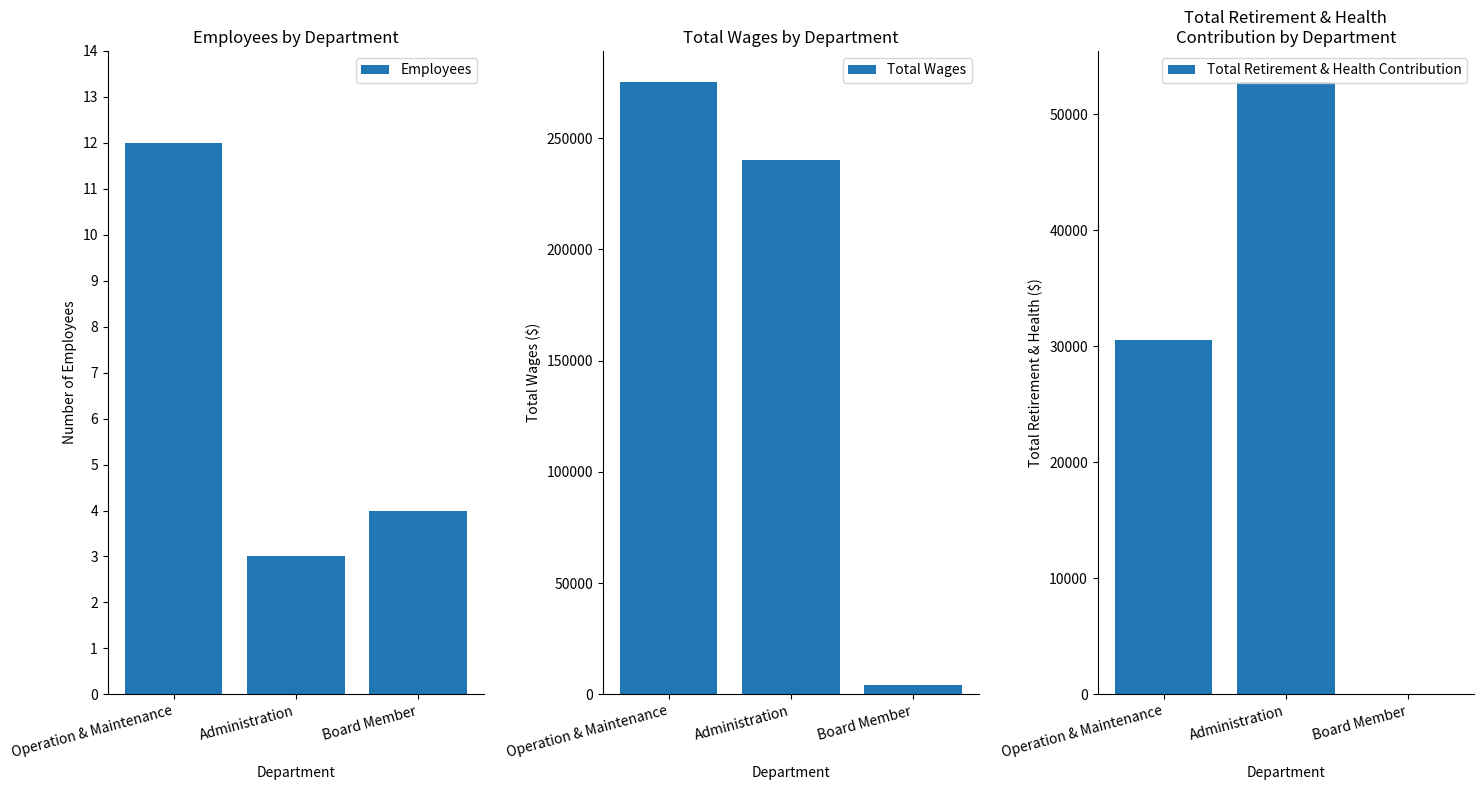

Is it true that Total Wages equals 390597 at Operation & Maintenance?

False